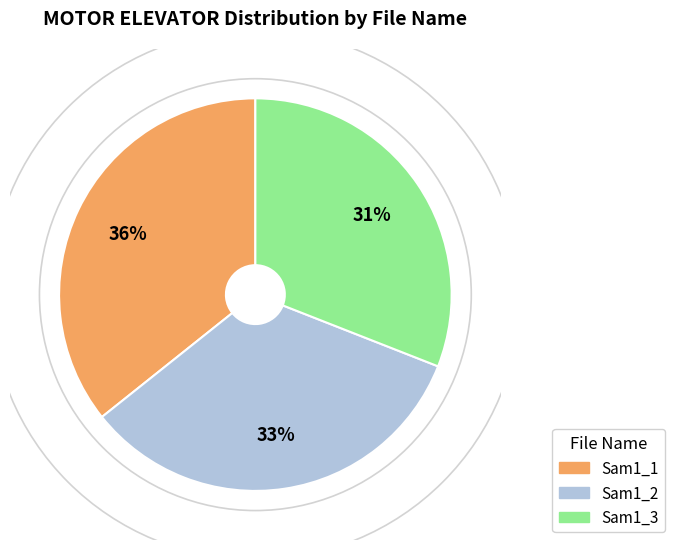

Is the sum of Sam1_3 and Sam1_1 greater than half?

Yes